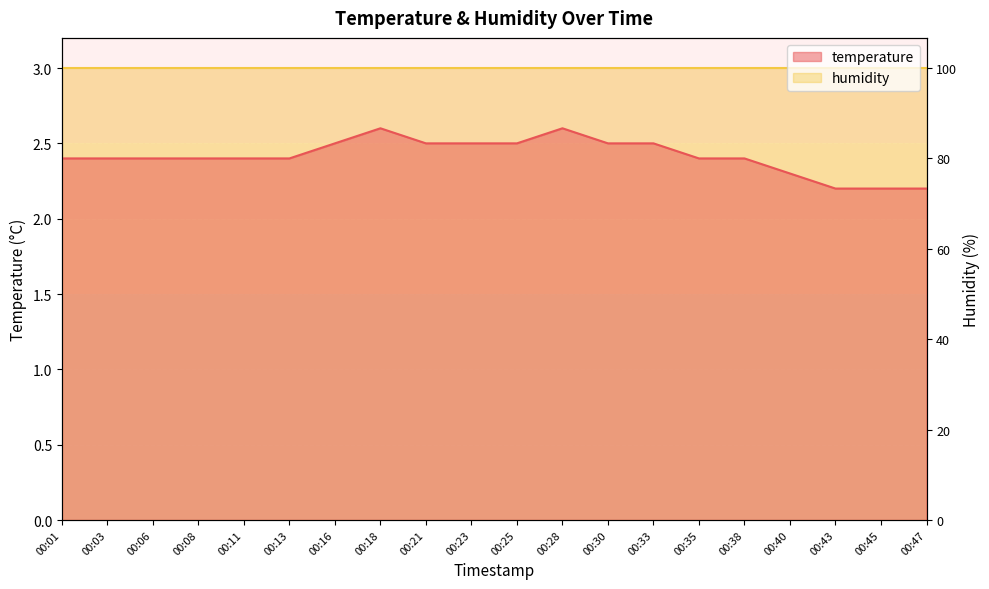

The chart shows a value of 2.4 at 00:01. True or false?

True